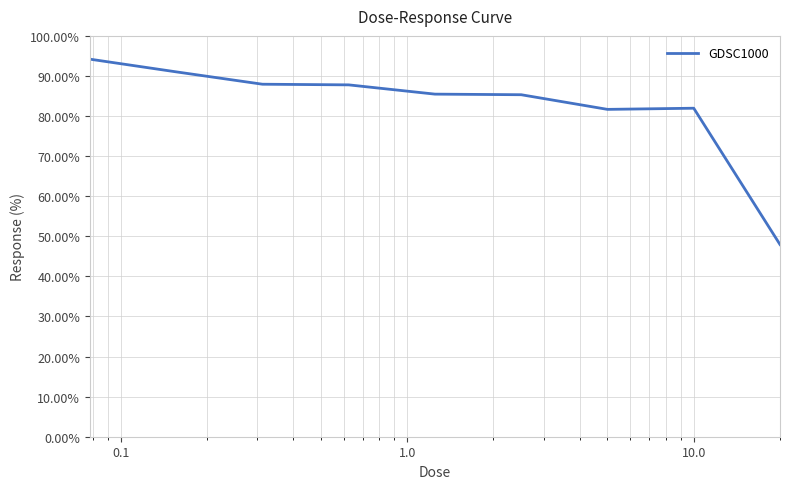

What is the maximum value shown in the chart?

94.2